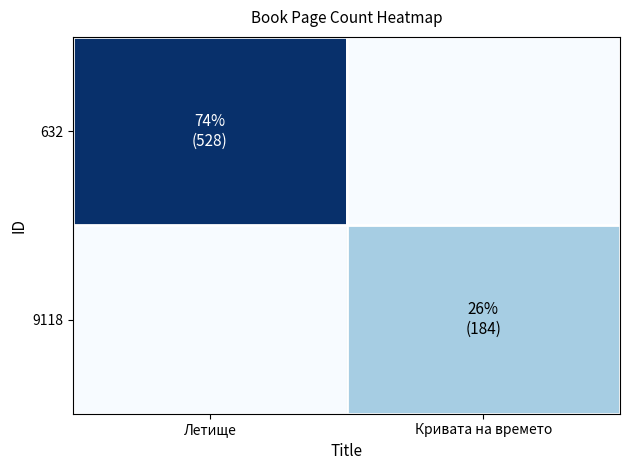

List the series in order of their peak value, lowest first.

9118, 632